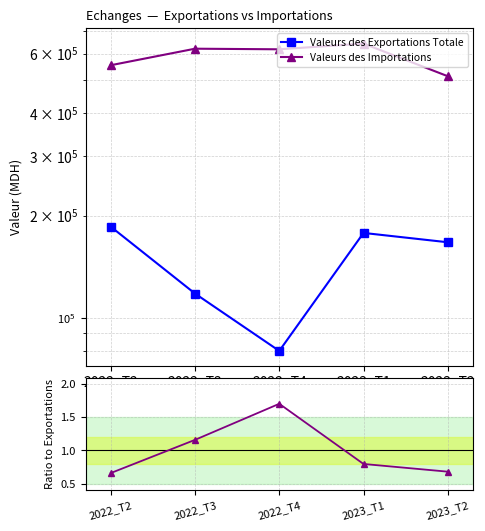

What is the sum of all Imports / Exports (normalised) values?

5.0